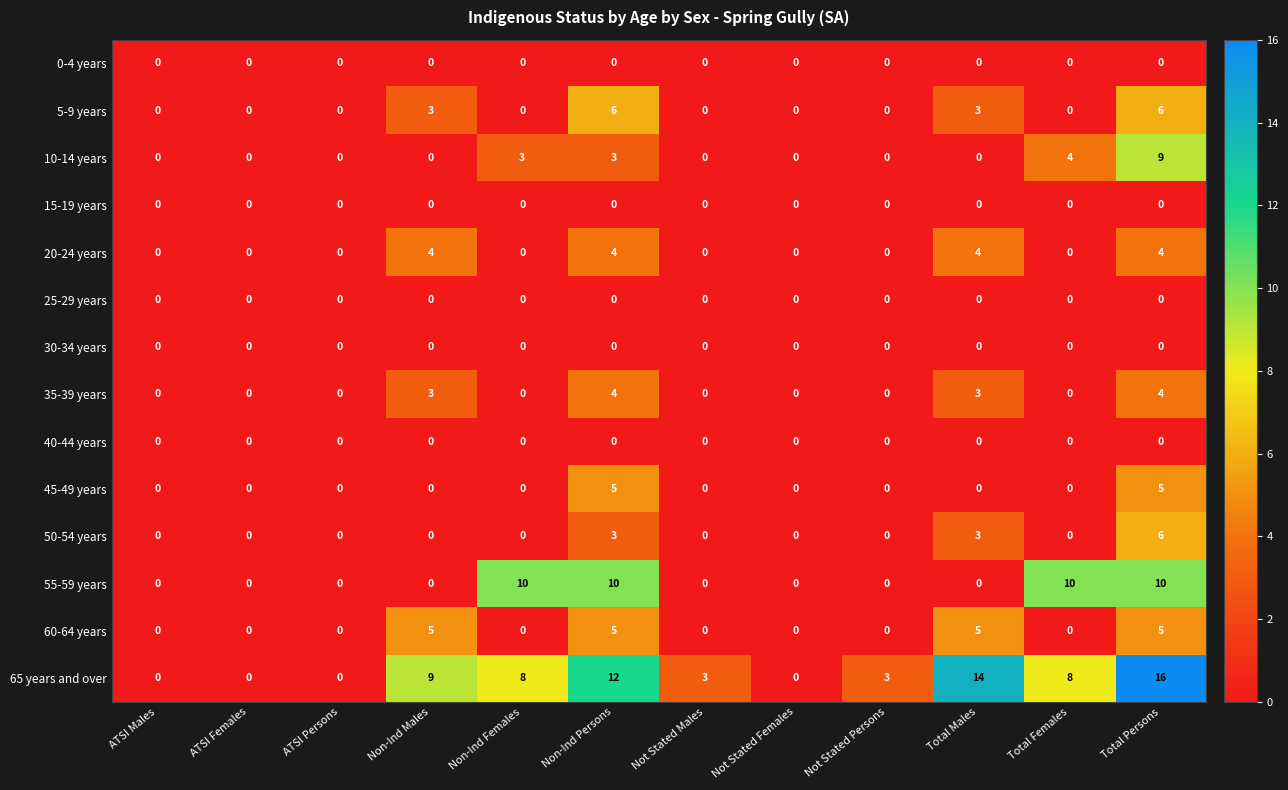

At which category does the chart reach its peak across all series?

Total Persons